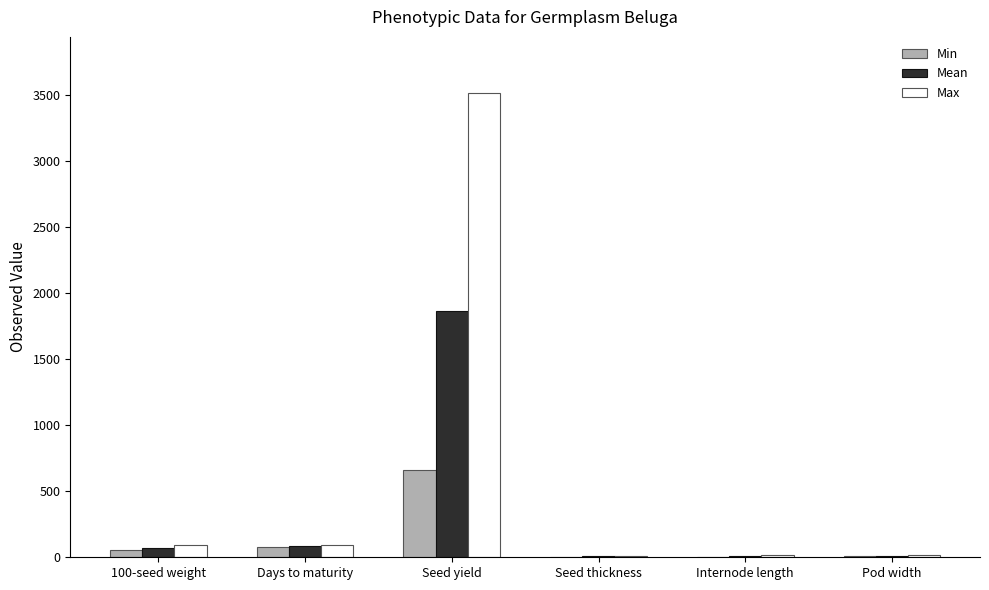

Is it true that Max equals 94.3 at Days to maturity?

True